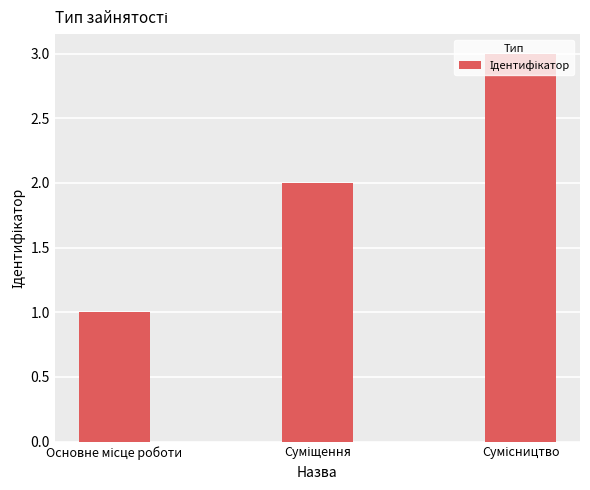

What is the sum of all values?

6